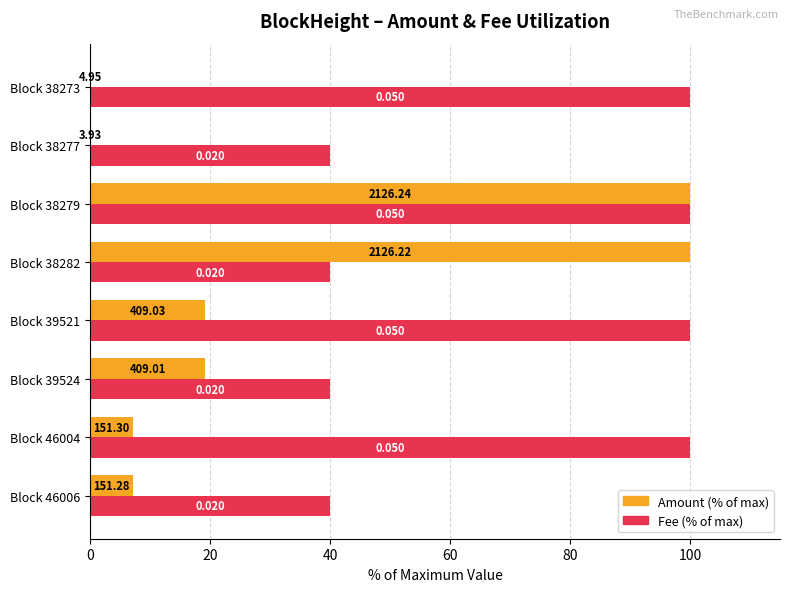

What is the lowest value of the Amount (% of max) series?

0.2